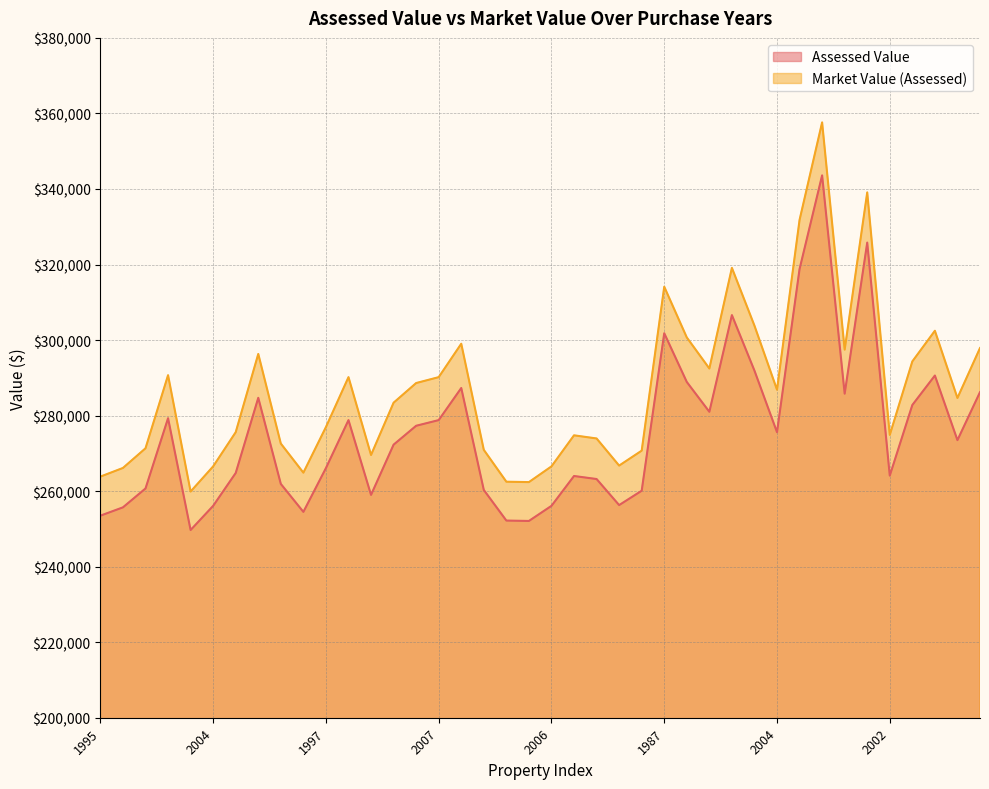

Which series has the largest total across all categories?

Market Value (Assessed)